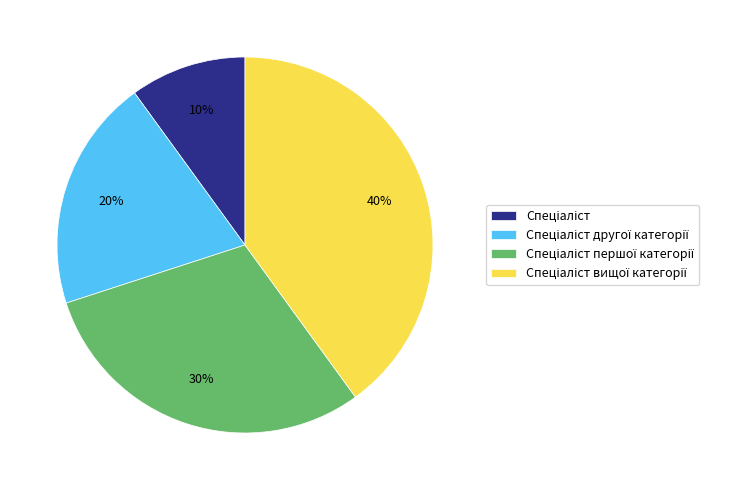

To the nearest percent, what is the average slice percentage?

25%